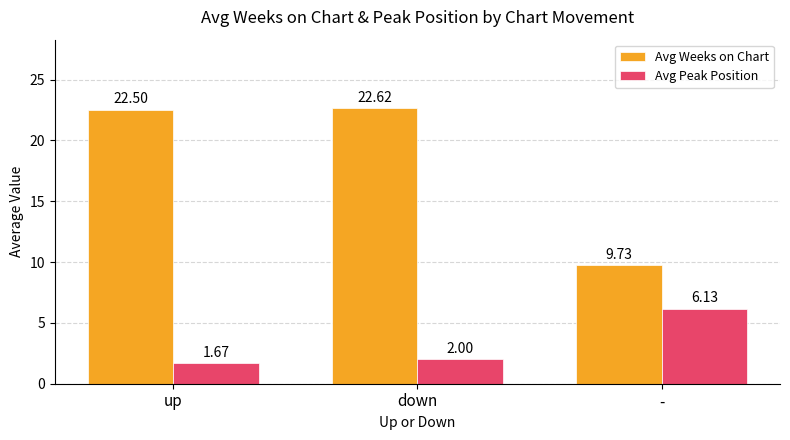

Is it true that Avg Peak Position equals 6.1 at -?

True